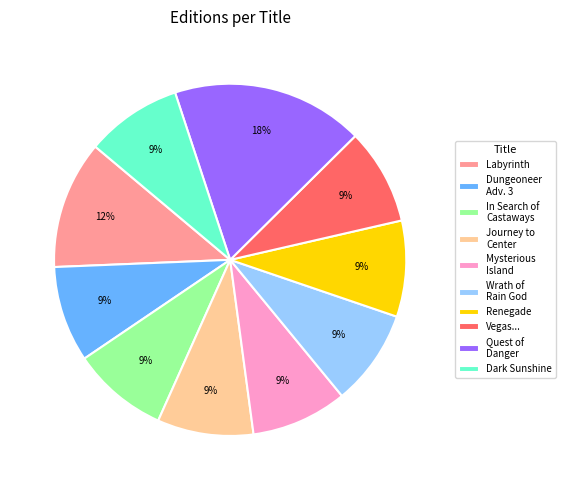

Is there any slice that represents more than half of the pie?

No